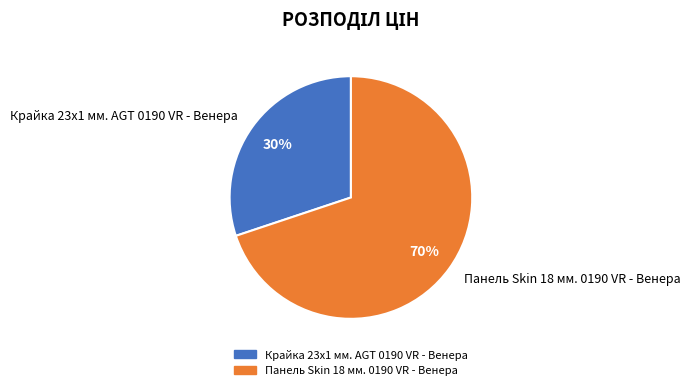

Count the number of slices in the pie.

2